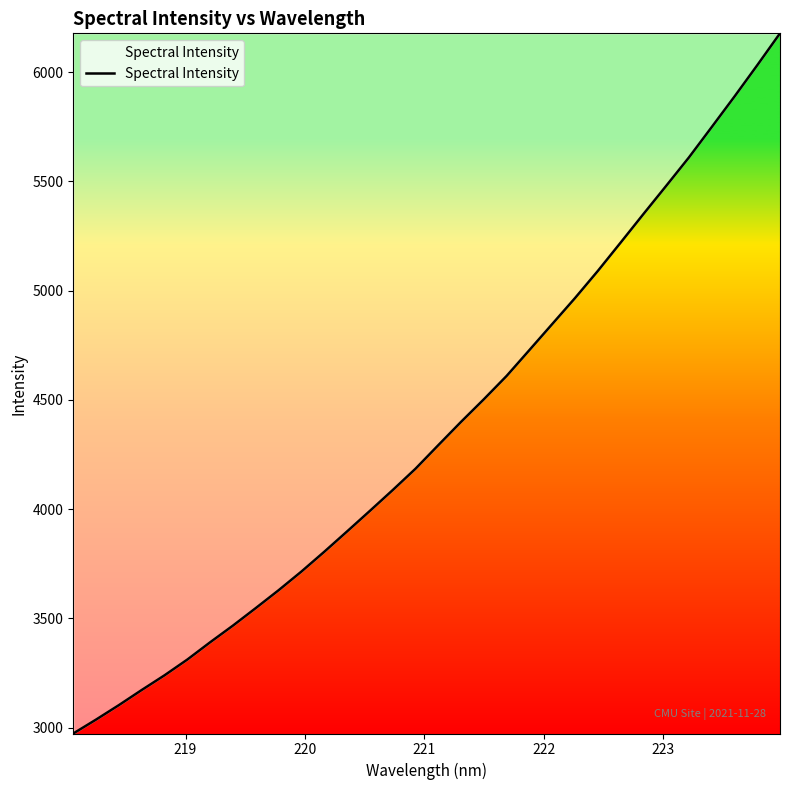

What is the smallest value displayed?

2973.5